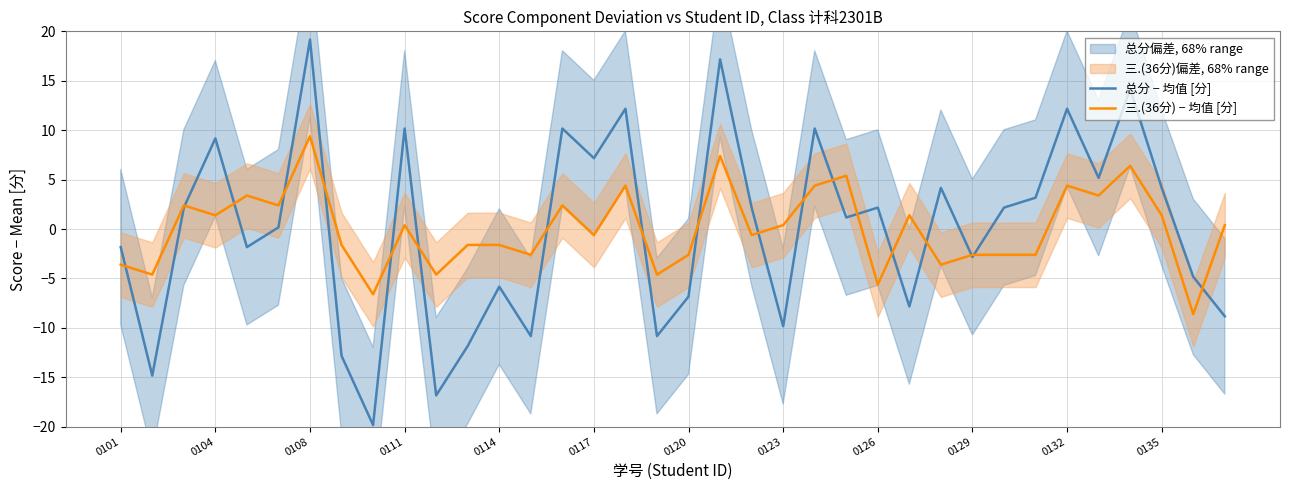

The value of 三.(36分) − 均值 [分] at 0101 is -1.8. True or false?

False